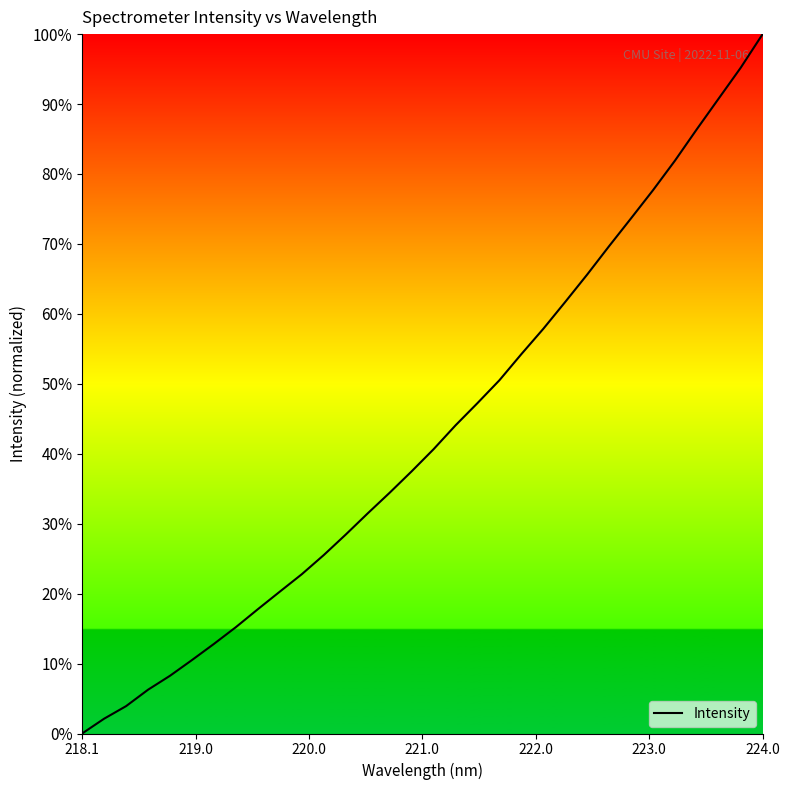

What is the difference between the maximum and minimum values?

100.0